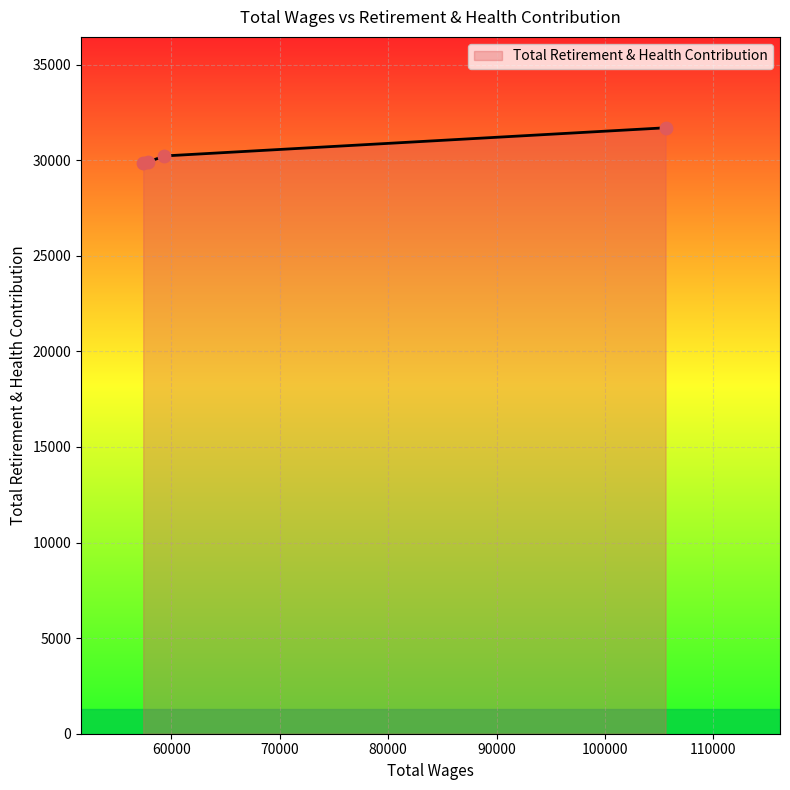

What is the average value?

30418